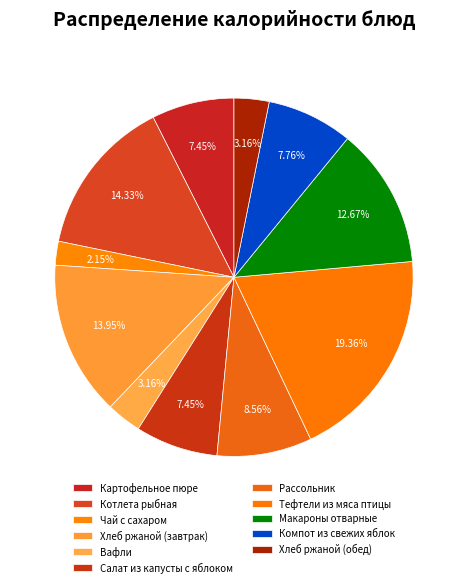

How many slices are in this pie chart?

11